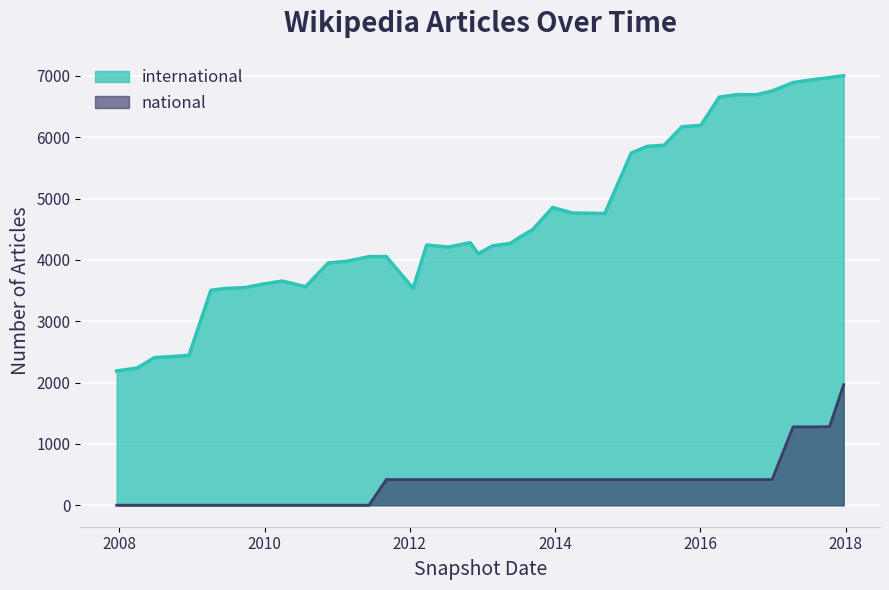

True or false: international and national cross at least once.

False